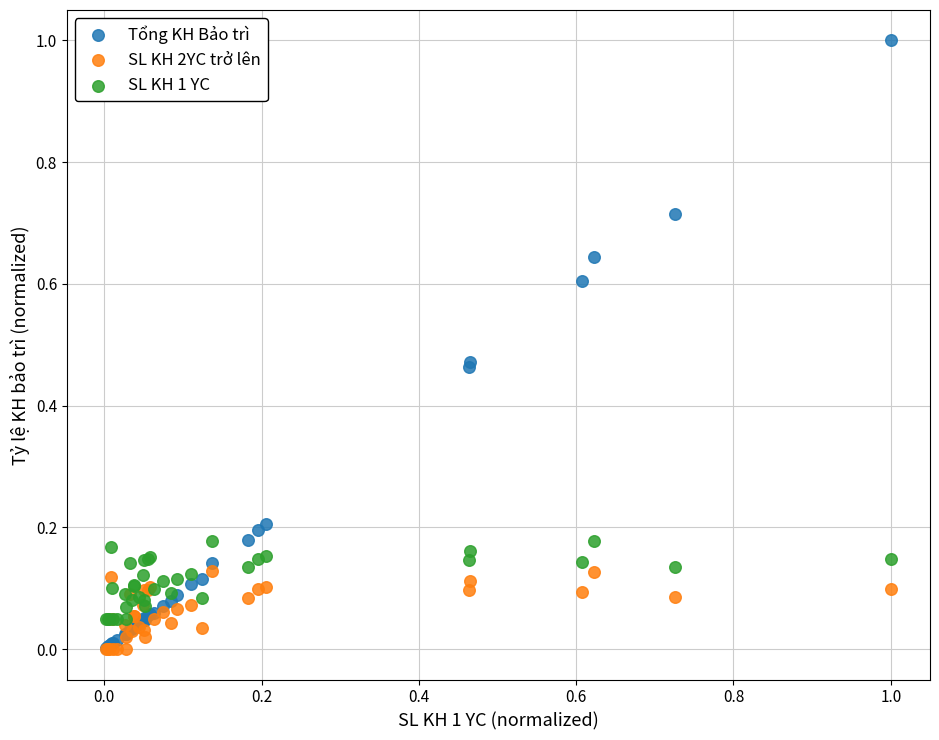

What are all the series names shown in the legend?

Tổng KH Bảo trì, SL KH 2YC trở lên, SL KH 1 YC